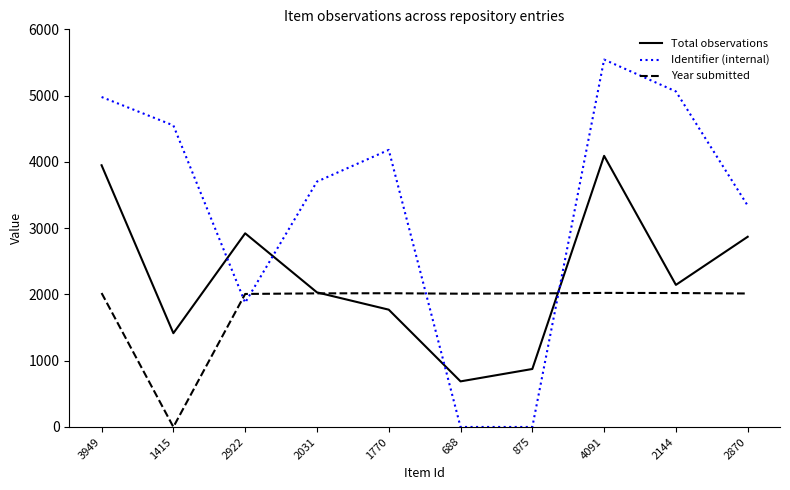

Which series has the largest range (max minus min)?

Identifier (internal)